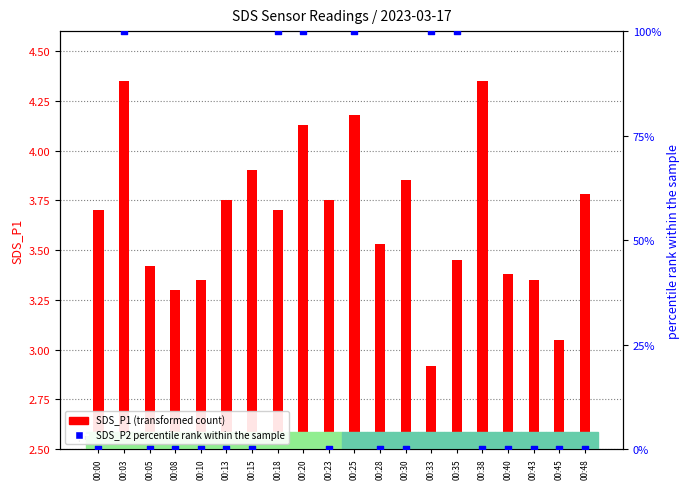

Is the value of SDS_P1 (transformed count) at 00:25 greater than the value of SDS_P2 percentile rank at 00:28?

Yes